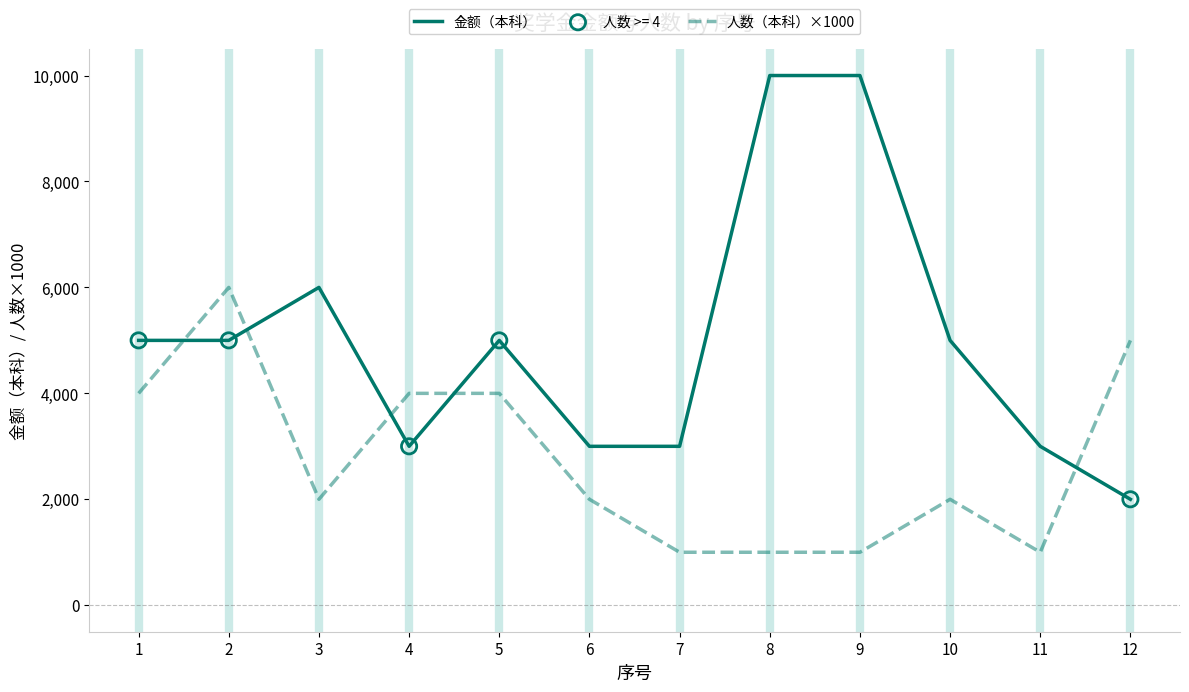

Which series has the largest total across all categories?

金额（本科）